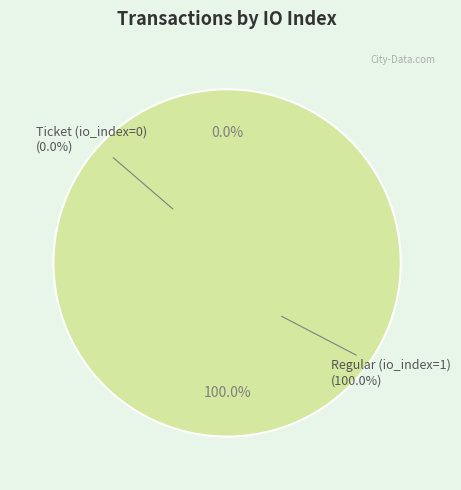

What percentage do Regular (io_index=1) and Ticket (io_index=0) together represent?

100.0%